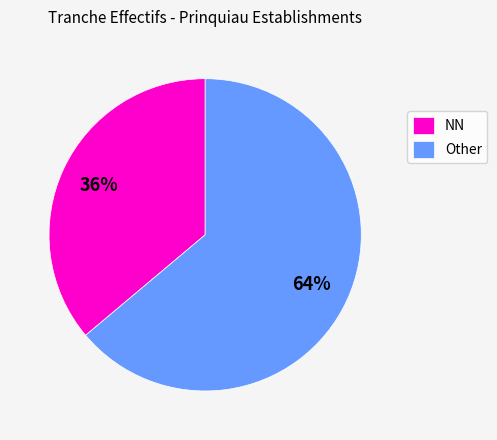

Is it true that NN is 48% of the pie?

False